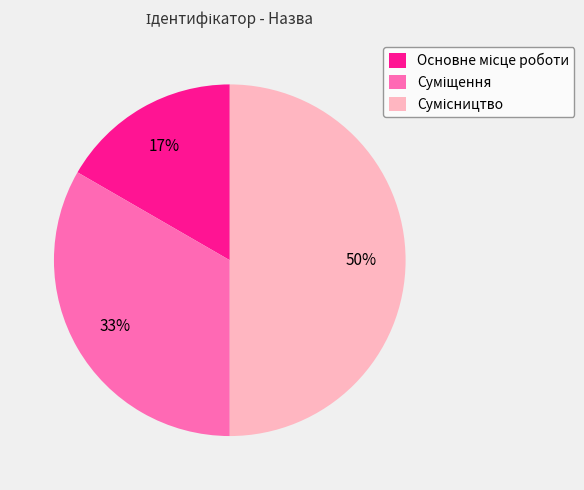

To the nearest percent, what is the difference between the largest and smallest slice percentages?

33%